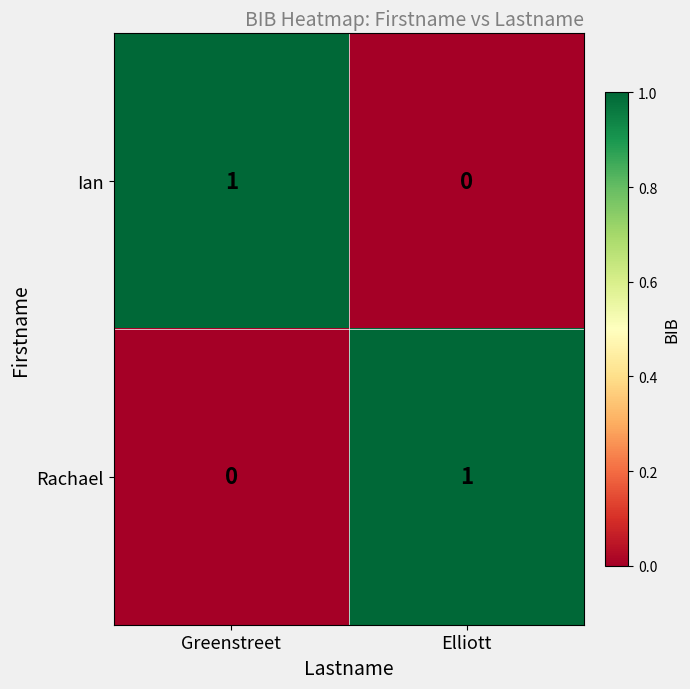

Is the value of Rachael at Greenstreet greater than the value of Ian at Greenstreet?

No